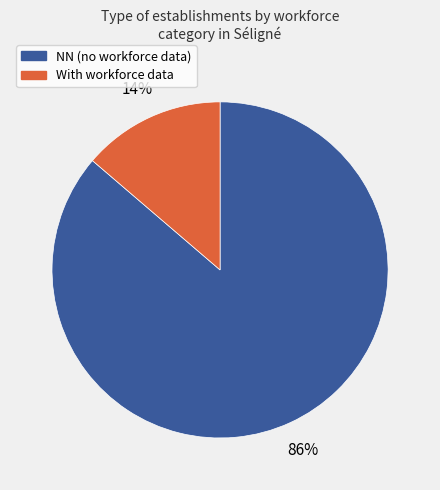

What is the majority slice?

NN (no workforce data)